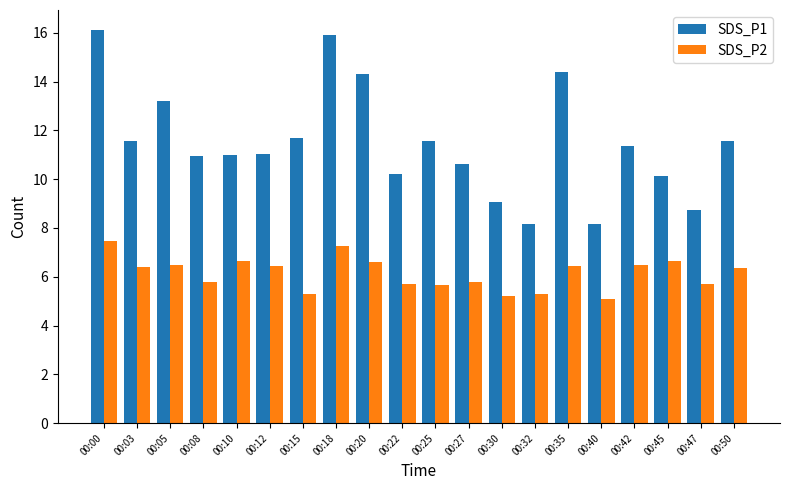

Count the number of categories in the chart.

20